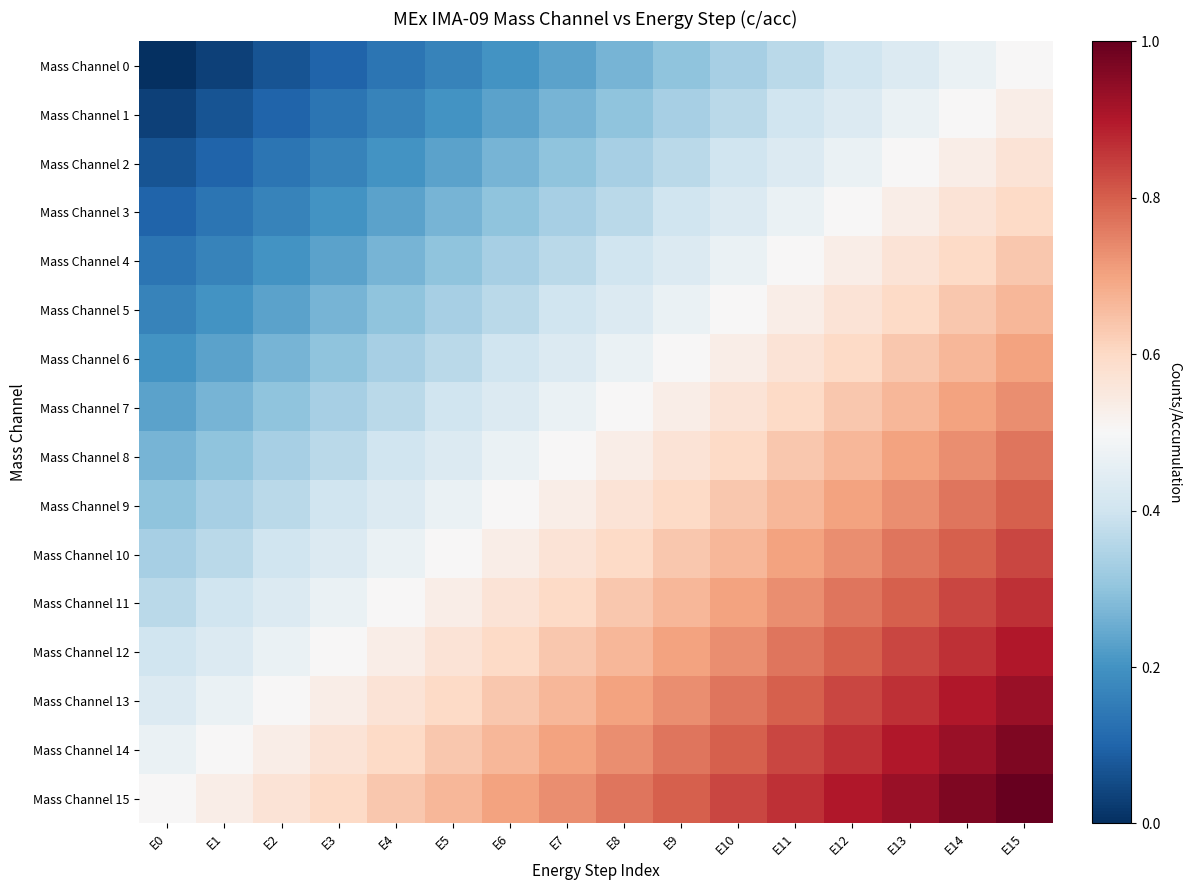

Reading right to left, what are all the values shown in this chart?

Mass Channel 0: E15=0.5	E14=0.5	E13=0.4	E12=0.4	E11=0.4	E10=0.3	E9=0.3	E8=0.3	E7=0.2	E6=0.2	E5=0.2	E4=0.1	E3=0.1	E2=0.1	E1=0.0	E0=0.0
Mass Channel 1: E15=0.5	E14=0.5	E13=0.5	E12=0.4	E11=0.4	E10=0.4	E9=0.3	E8=0.3	E7=0.3	E6=0.2	E5=0.2	E4=0.2	E3=0.1	E2=0.1	E1=0.1	E0=0.0
Mass Channel 2: E15=0.6	E14=0.5	E13=0.5	E12=0.5	E11=0.4	E10=0.4	E9=0.4	E8=0.3	E7=0.3	E6=0.3	E5=0.2	E4=0.2	E3=0.2	E2=0.1	E1=0.1	E0=0.1
Mass Channel 3: E15=0.6	E14=0.6	E13=0.5	E12=0.5	E11=0.5	E10=0.4	E9=0.4	E8=0.4	E7=0.3	E6=0.3	E5=0.3	E4=0.2	E3=0.2	E2=0.2	E1=0.1	E0=0.1
Mass Channel 4: E15=0.6	E14=0.6	E13=0.6	E12=0.5	E11=0.5	E10=0.5	E9=0.4	E8=0.4	E7=0.4	E6=0.3	E5=0.3	E4=0.3	E3=0.2	E2=0.2	E1=0.2	E0=0.1
Mass Channel 5: E15=0.7	E14=0.6	E13=0.6	E12=0.6	E11=0.5	E10=0.5	E9=0.5	E8=0.4	E7=0.4	E6=0.4	E5=0.3	E4=0.3	E3=0.3	E2=0.2	E1=0.2	E0=0.2
Mass Channel 6: E15=0.7	E14=0.7	E13=0.6	E12=0.6	E11=0.6	E10=0.5	E9=0.5	E8=0.5	E7=0.4	E6=0.4	E5=0.4	E4=0.3	E3=0.3	E2=0.3	E1=0.2	E0=0.2
Mass Channel 7: E15=0.7	E14=0.7	E13=0.7	E12=0.6	E11=0.6	E10=0.6	E9=0.5	E8=0.5	E7=0.5	E6=0.4	E5=0.4	E4=0.4	E3=0.3	E2=0.3	E1=0.3	E0=0.2
Mass Channel 8: E15=0.8	E14=0.7	E13=0.7	E12=0.7	E11=0.6	E10=0.6	E9=0.6	E8=0.5	E7=0.5	E6=0.5	E5=0.4	E4=0.4	E3=0.4	E2=0.3	E1=0.3	E0=0.3
Mass Channel 9: E15=0.8	E14=0.8	E13=0.7	E12=0.7	E11=0.7	E10=0.6	E9=0.6	E8=0.6	E7=0.5	E6=0.5	E5=0.5	E4=0.4	E3=0.4	E2=0.4	E1=0.3	E0=0.3
Mass Channel 10: E15=0.8	E14=0.8	E13=0.8	E12=0.7	E11=0.7	E10=0.7	E9=0.6	E8=0.6	E7=0.6	E6=0.5	E5=0.5	E4=0.5	E3=0.4	E2=0.4	E1=0.4	E0=0.3
Mass Channel 11: E15=0.9	E14=0.8	E13=0.8	E12=0.8	E11=0.7	E10=0.7	E9=0.7	E8=0.6	E7=0.6	E6=0.6	E5=0.5	E4=0.5	E3=0.5	E2=0.4	E1=0.4	E0=0.4
Mass Channel 12: E15=0.9	E14=0.9	E13=0.8	E12=0.8	E11=0.8	E10=0.7	E9=0.7	E8=0.7	E7=0.6	E6=0.6	E5=0.6	E4=0.5	E3=0.5	E2=0.5	E1=0.4	E0=0.4
Mass Channel 13: E15=0.9	E14=0.9	E13=0.9	E12=0.8	E11=0.8	E10=0.8	E9=0.7	E8=0.7	E7=0.7	E6=0.6	E5=0.6	E4=0.6	E3=0.5	E2=0.5	E1=0.5	E0=0.4
Mass Channel 14: E15=1.0	E14=0.9	E13=0.9	E12=0.9	E11=0.8	E10=0.8	E9=0.8	E8=0.7	E7=0.7	E6=0.7	E5=0.6	E4=0.6	E3=0.6	E2=0.5	E1=0.5	E0=0.5
Mass Channel 15: E15=1.0	E14=1.0	E13=0.9	E12=0.9	E11=0.9	E10=0.8	E9=0.8	E8=0.8	E7=0.7	E6=0.7	E5=0.7	E4=0.6	E3=0.6	E2=0.6	E1=0.5	E0=0.5